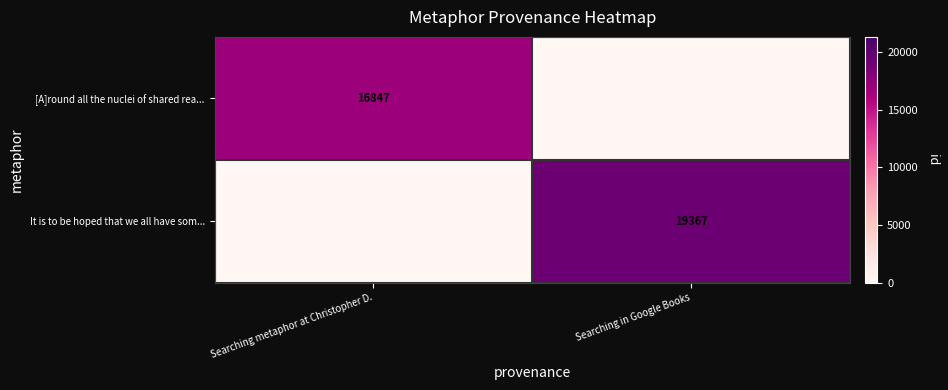

Rank the series at Searching in Google Books from highest to lowest value.

It is to be hoped that we all have som..., [A]round all the nuclei of shared rea...